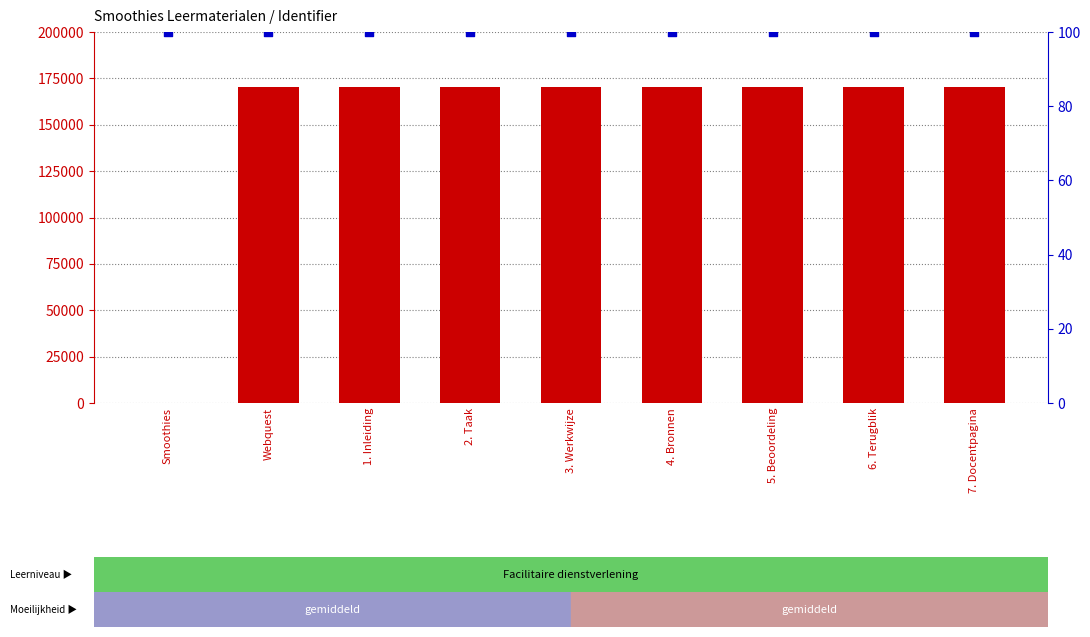

Which series contains the lowest Y value?

Identifier